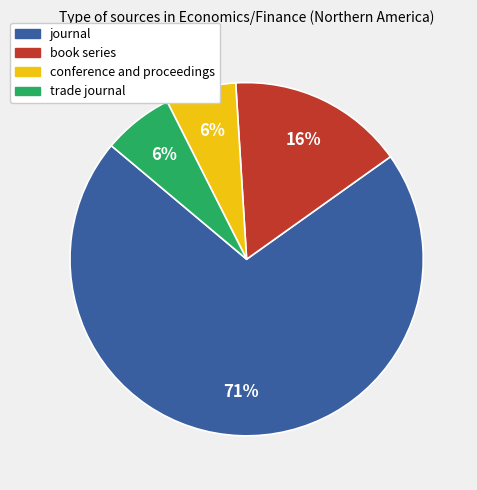

Does any single category account for the majority?

Yes